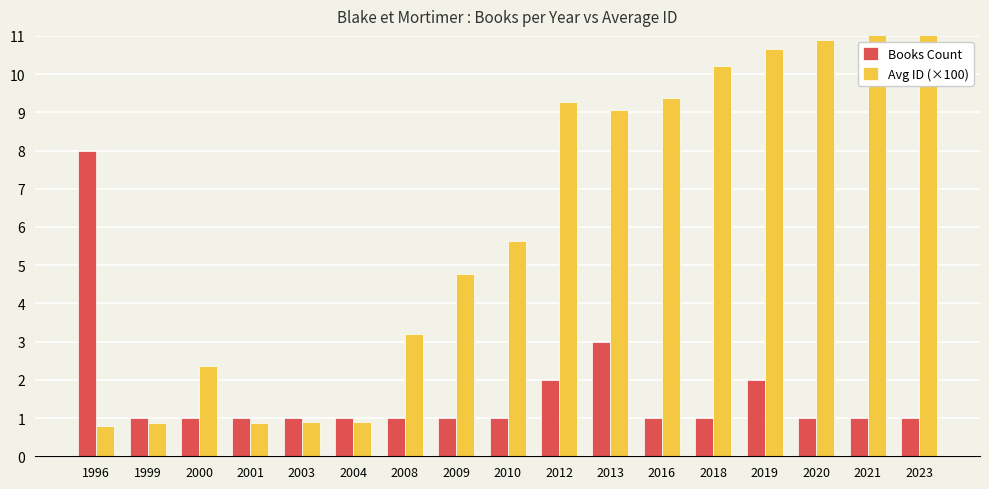

At how many categories does at least one series exceed 8?

8